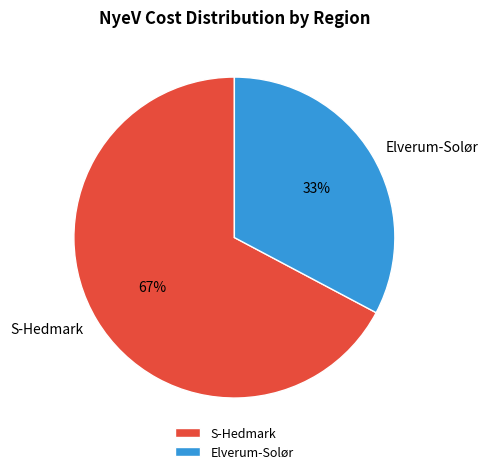

Is it true that S-Hedmark is 67% of the pie?

True